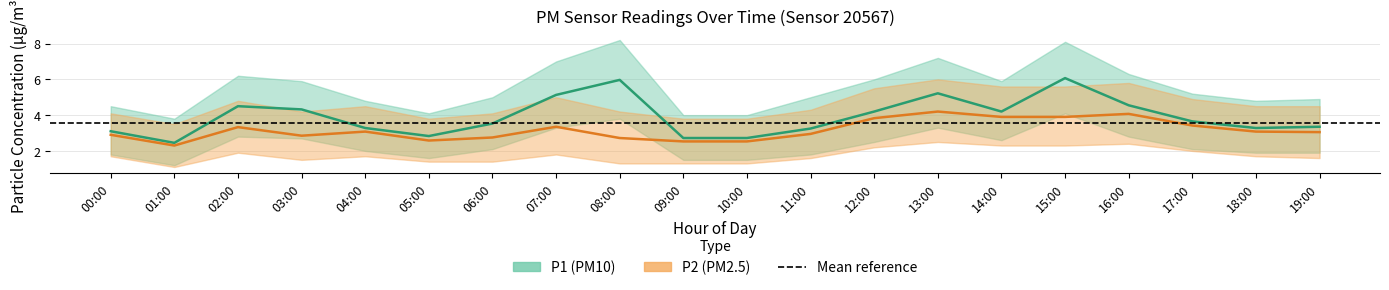

The value of P2 (PM2.5) at 17:00 is 1.5. True or false?

False